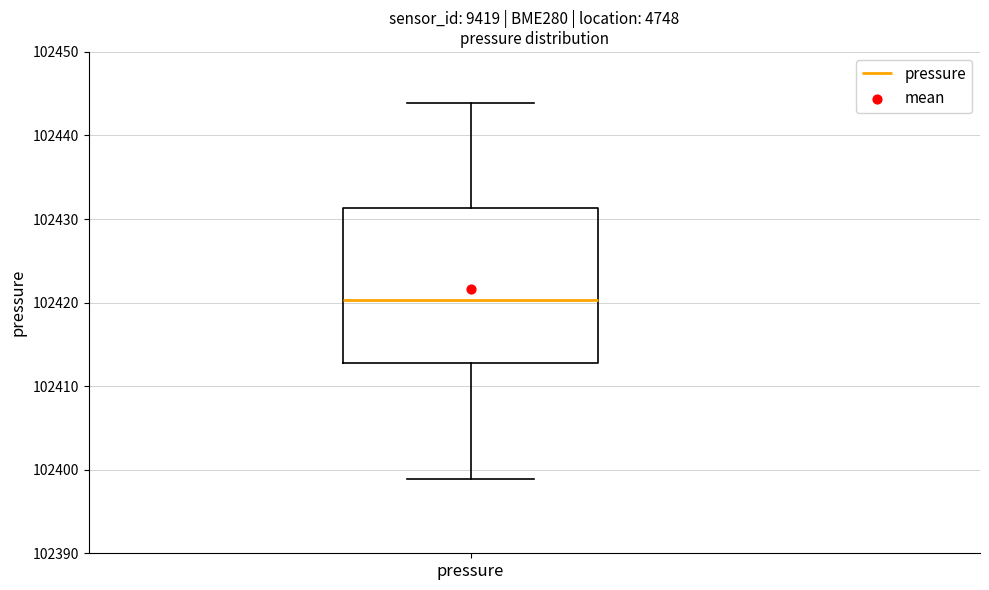

Where does the lower whisker of the box for pressure end on the y-axis? The values are not printed on the chart, so give them approximately, as read against the axis.

102399